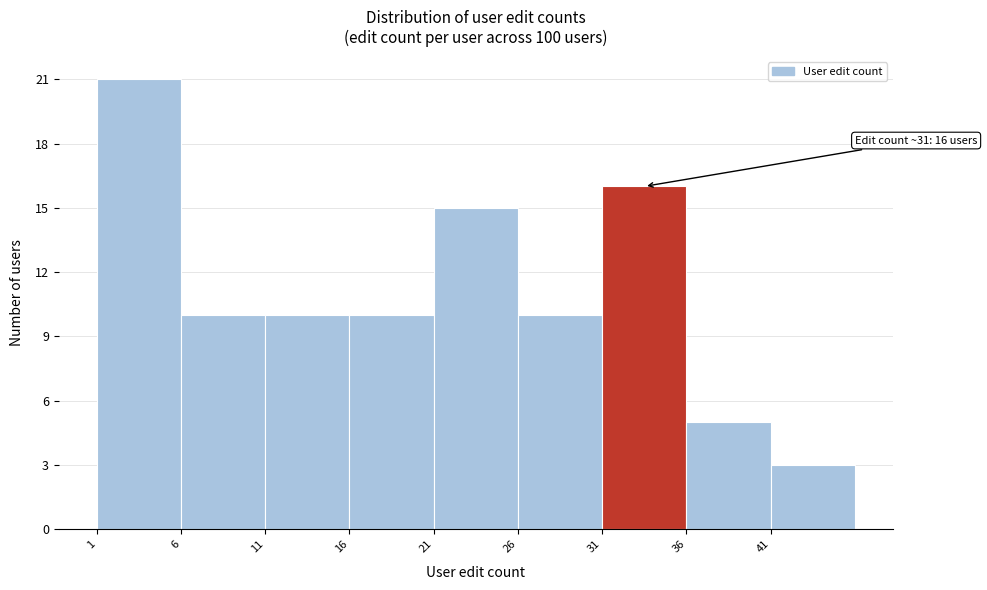

Reading right to left, list all the values displayed in this chart.

41=3	36=5	31=16	26=10	21=15	16=10	11=10	6=10	1=21